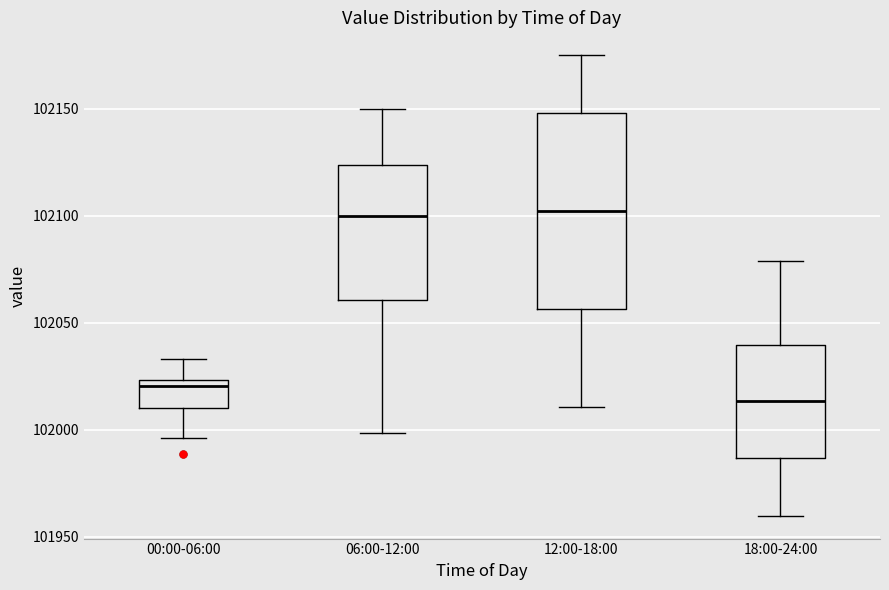

Reading left to right, read every box against the y-axis: the position of its median line, the range the box covers, and the ends of its whiskers. The values are not printed on the chart, so give them approximately, as read against the axis.

00:00-06:00: median 102020, box 102010 to 102025, whiskers 101995 to 102035
06:00-12:00: median 102100, box 102060 to 102125, whiskers 102000 to 102150
12:00-18:00: median 102100, box 102055 to 102150, whiskers 102010 to 102175
18:00-24:00: median 102015, box 101985 to 102040, whiskers 101960 to 102080